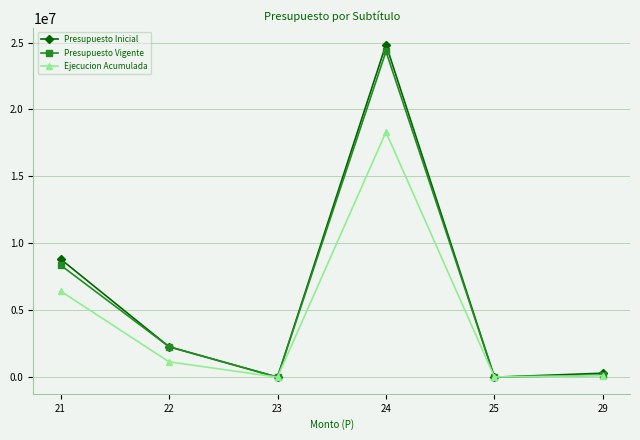

The value of Presupuesto Inicial at 24 is 8451766. True or false?

False